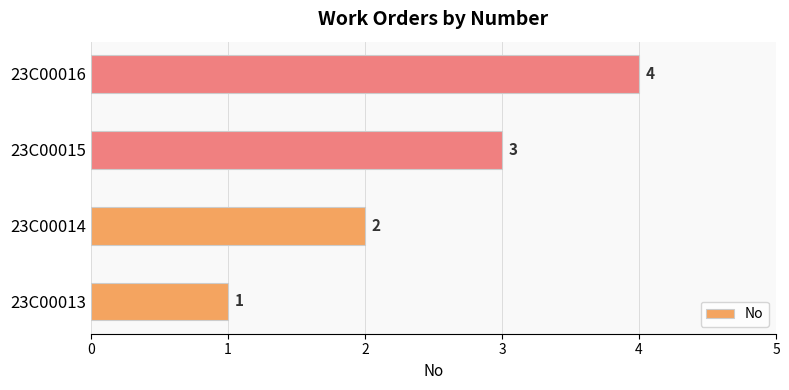

What is the sum of the values at 23C00015 and 23C00013?

4